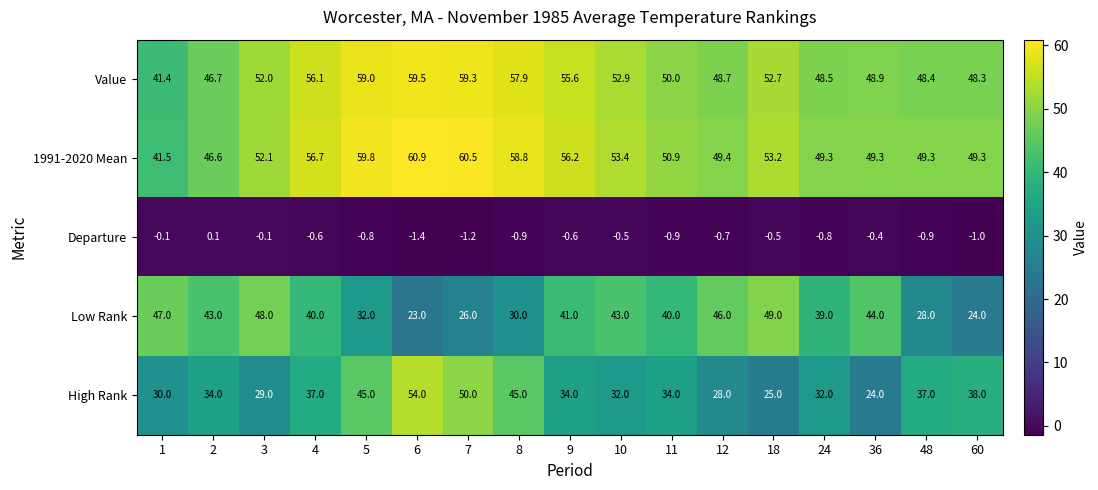

Which category has the highest value across all series?

6